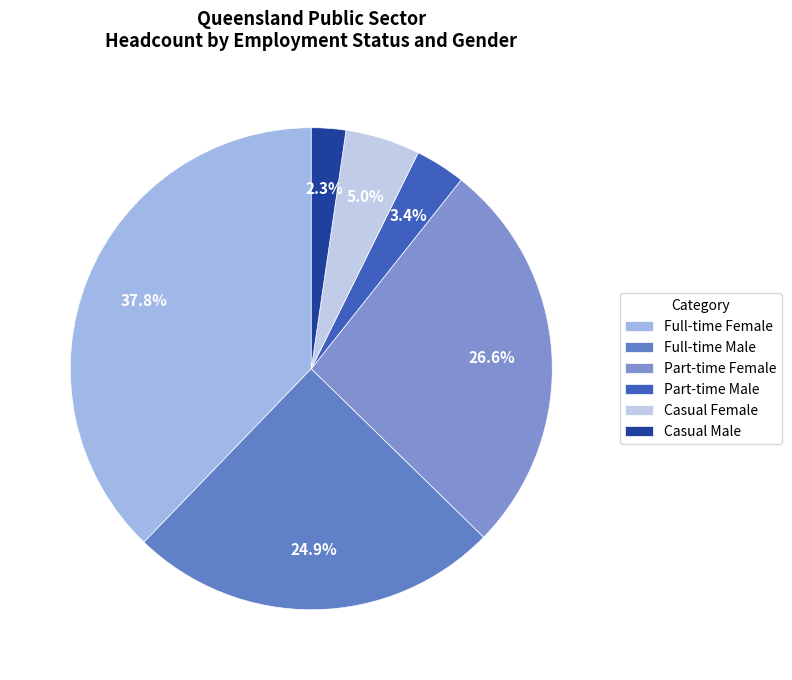

How many slices are in this pie chart?

6